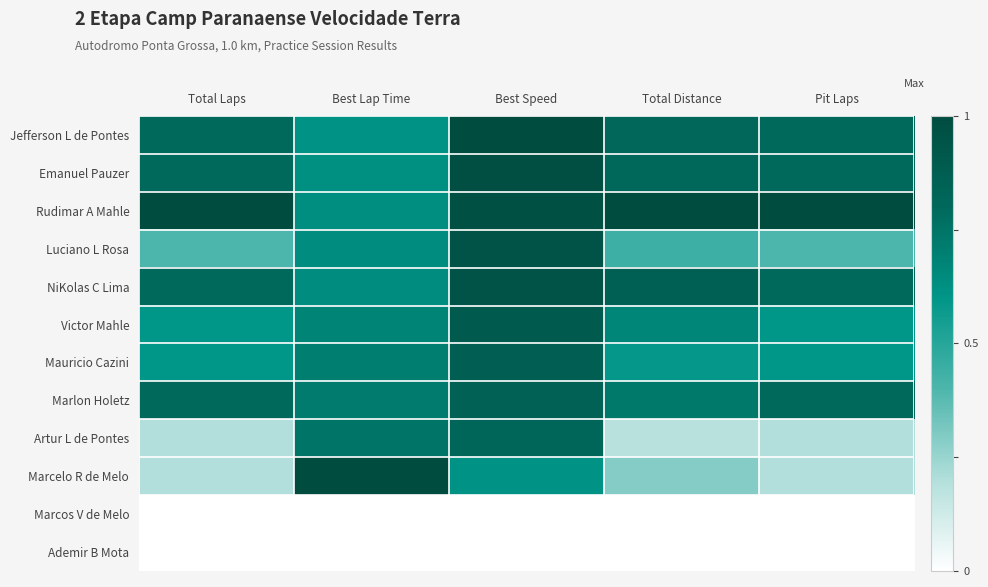

Which series has the largest range (max minus min)?

Marcelo R de Melo